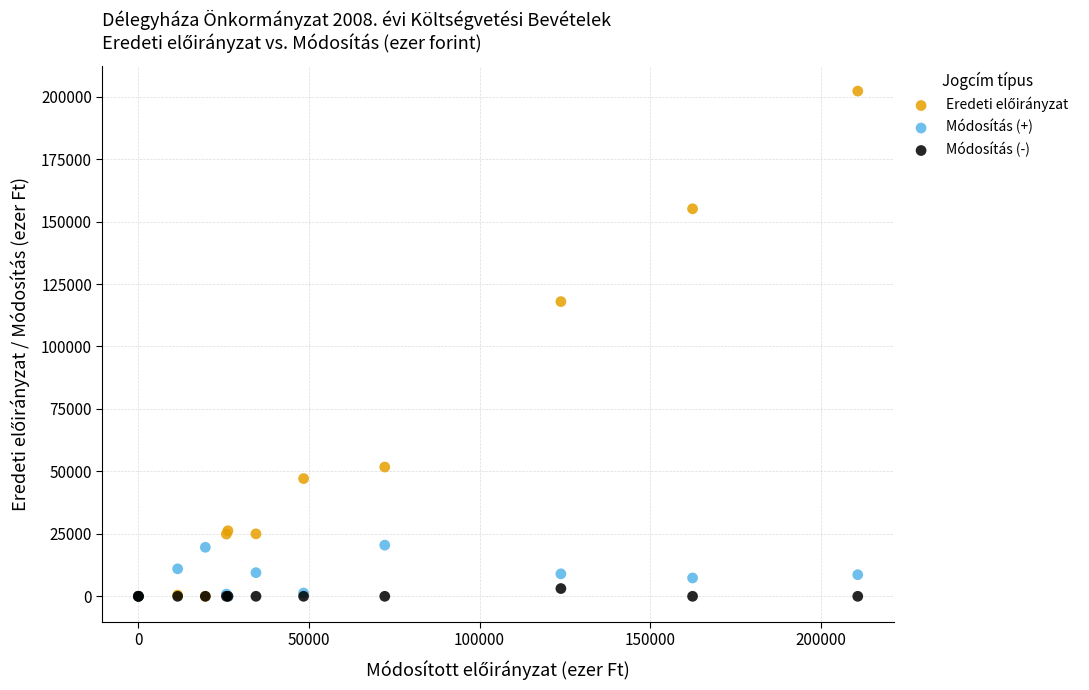

Across all series, what Y value is closest to 101109?

117962